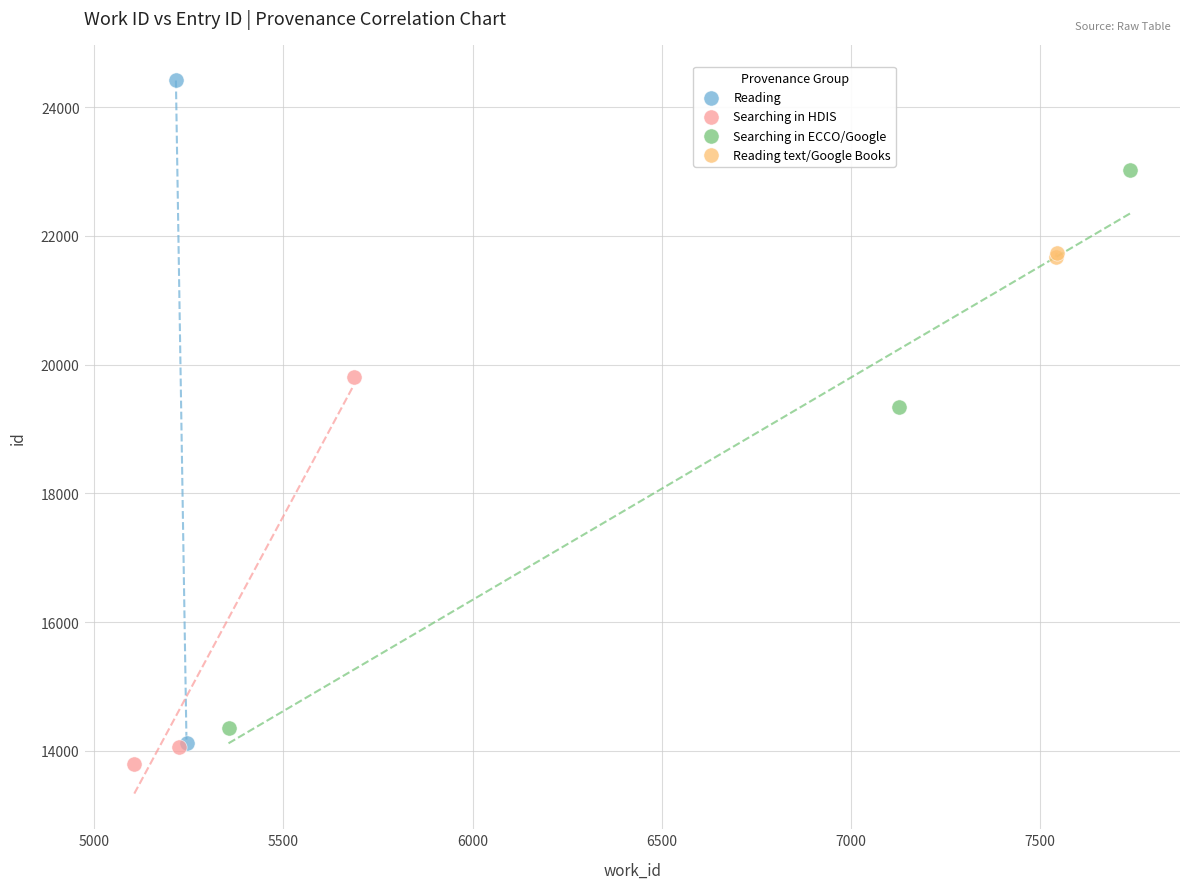

Which series contains the highest Y value?

Reading